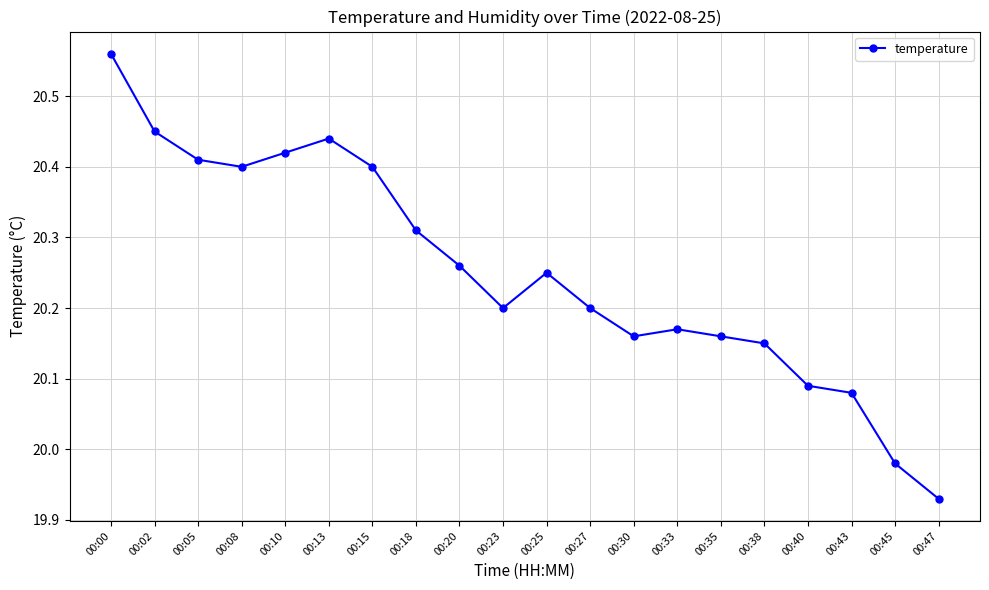

What is the difference between the second highest and second lowest values?

0.5